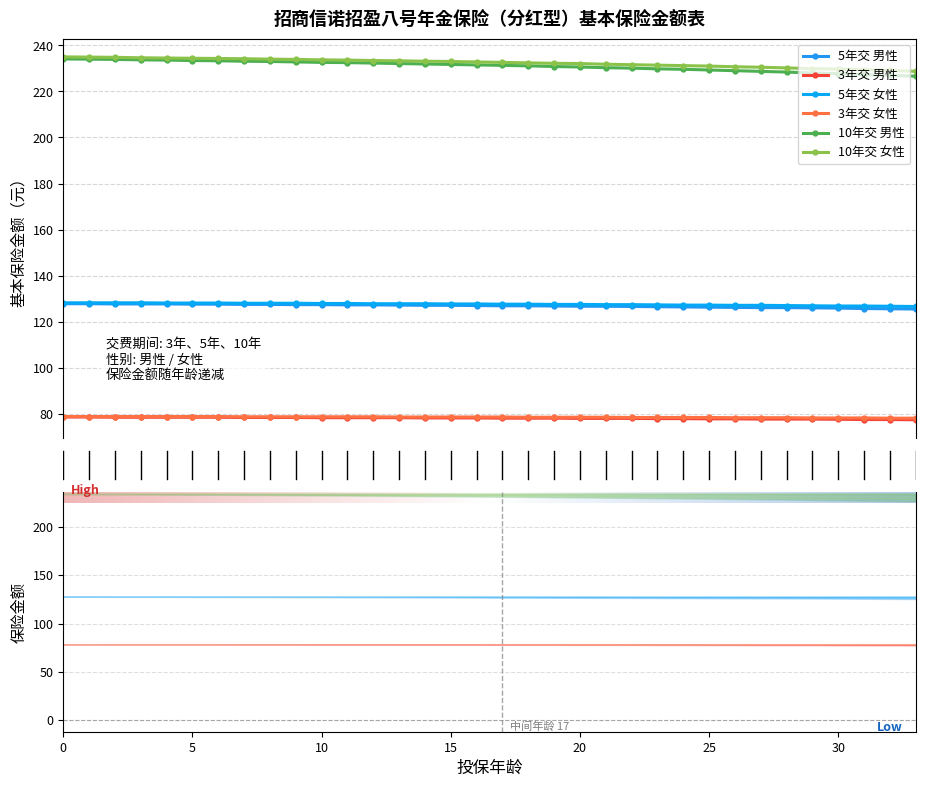

What is the maximum value for 10yr_female?

235.0